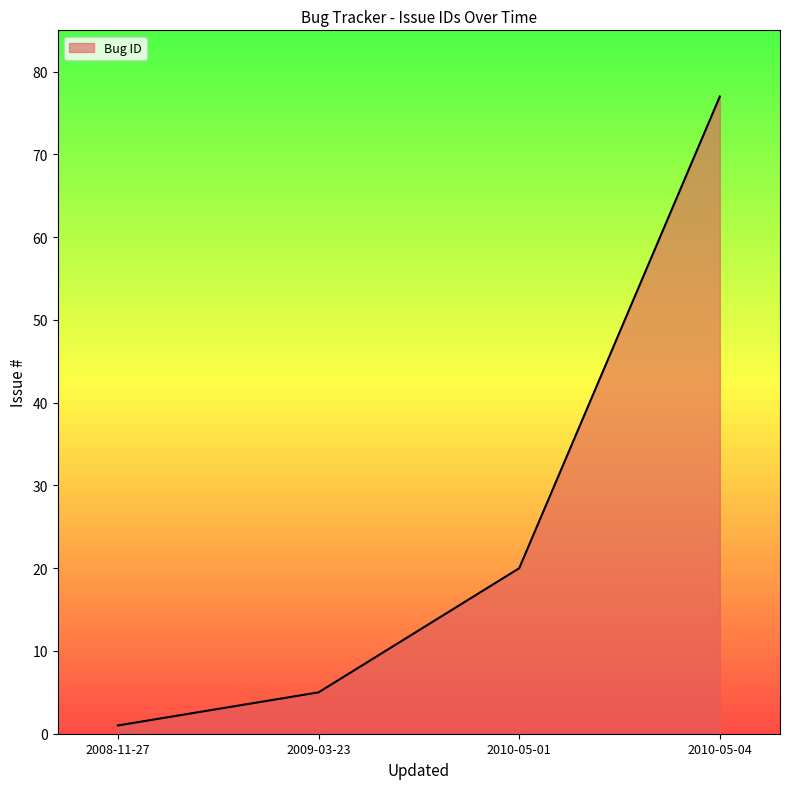

How many distinct data groups are displayed?

1